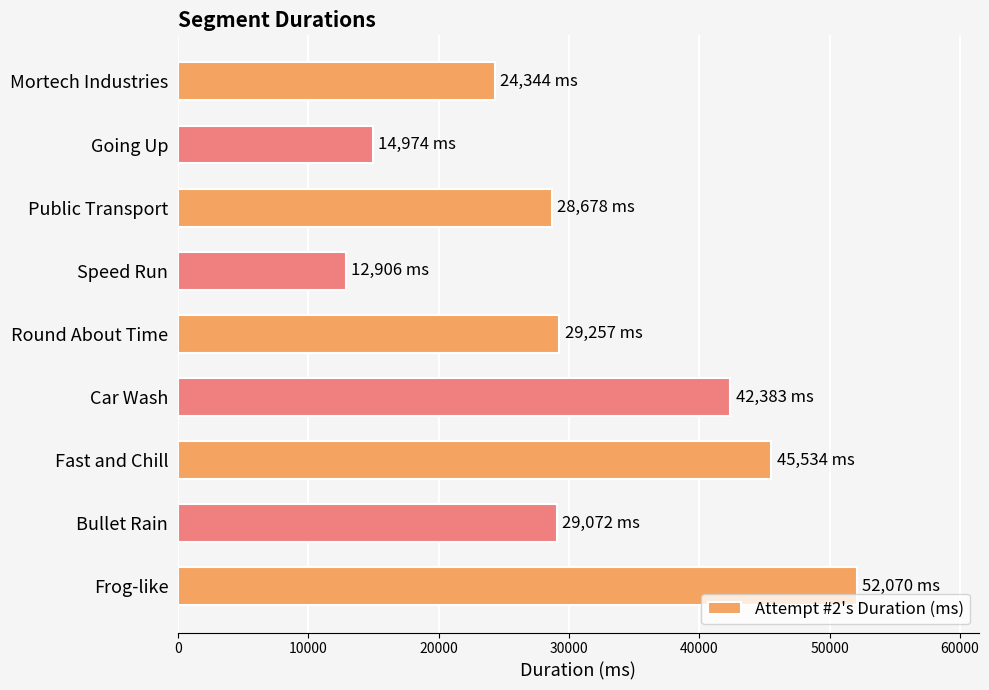

Approximately how many times larger is the value at Public Transport compared to Speed Run?

2.2